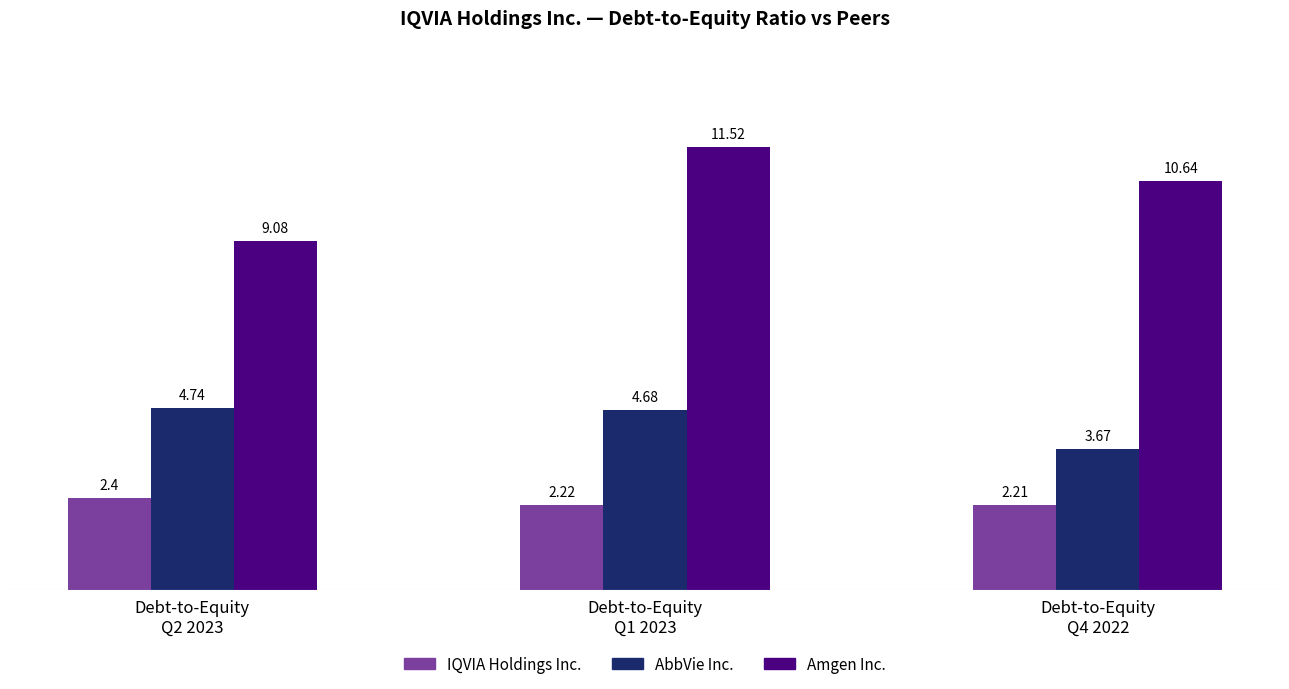

What is the greatest value displayed?

11.5